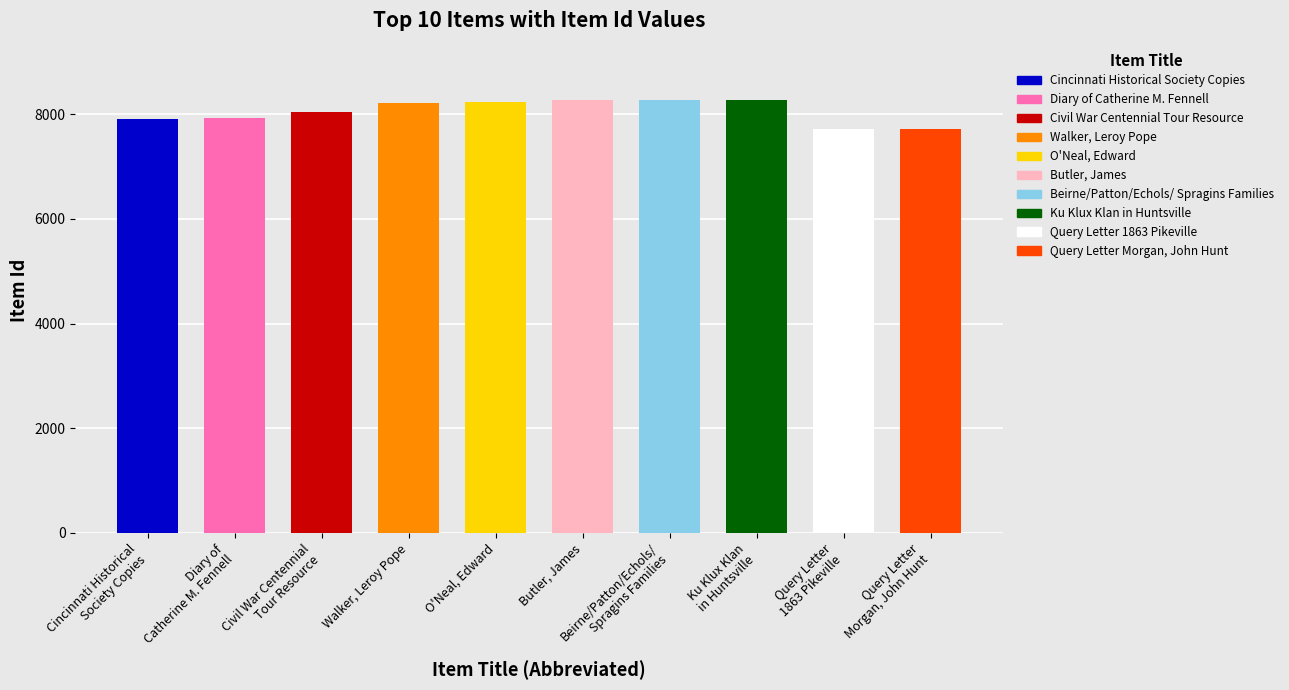

The chart shows a value of 12314 at Civil War Centennial
Tour Resource. True or false?

False